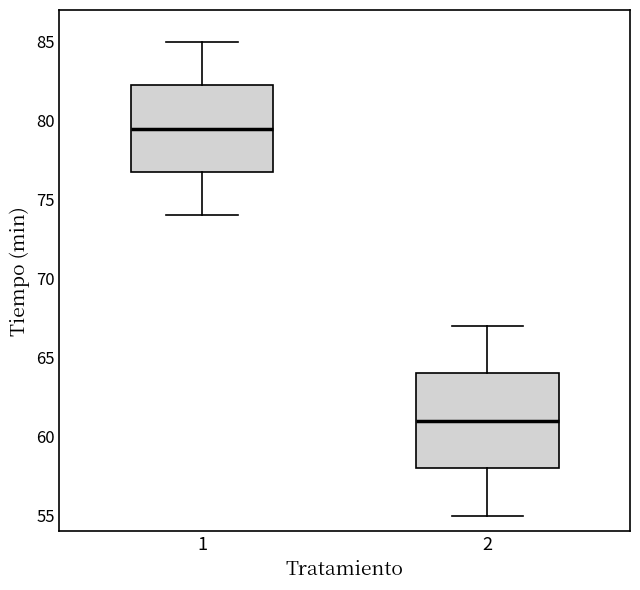

Which box's median line is the highest?

1